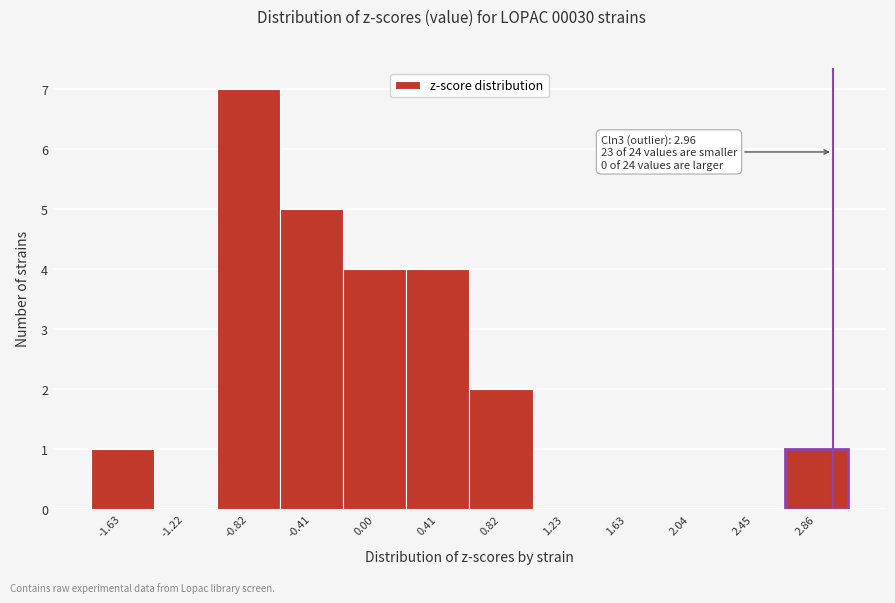

Which range on the x-axis has the tallest bar?

-1.00 to -0.60